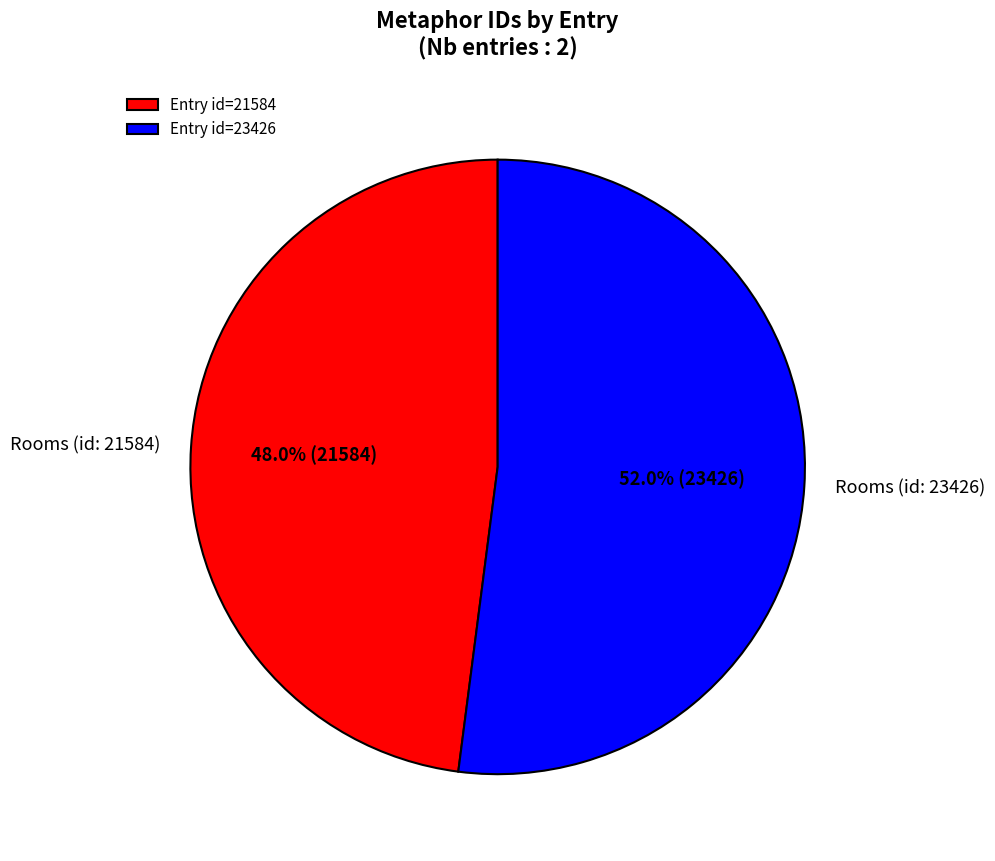

Combined, do Rooms (id: 21584) and Rooms (id: 23426) account for over 50%?

Yes